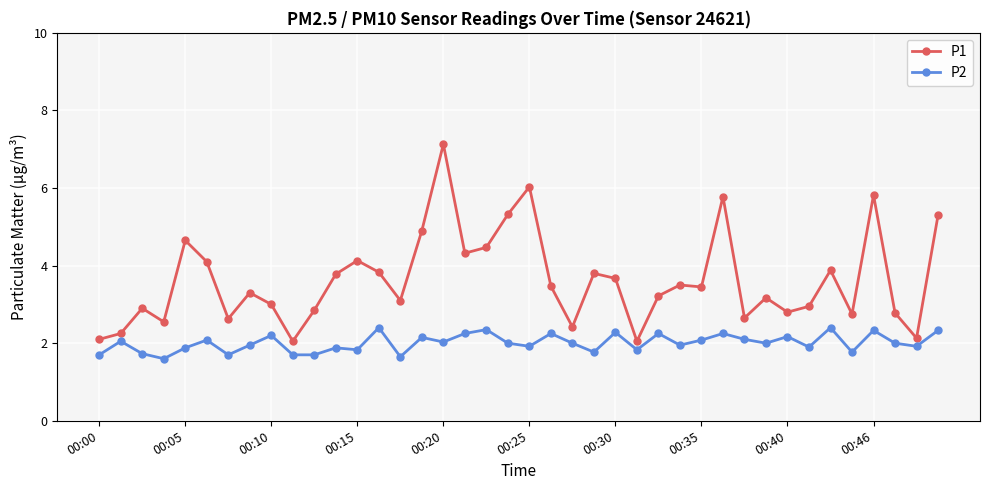

What is the value of the P1 point at the 37th from the left?

5.8